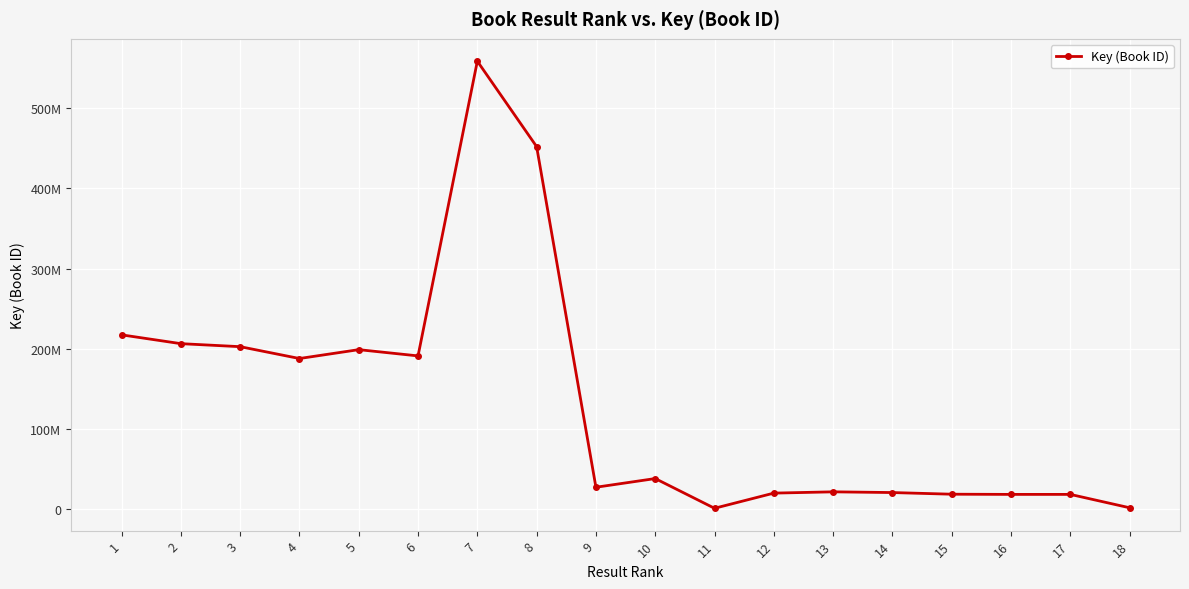

Is this an area chart (filled region under the line)?

No